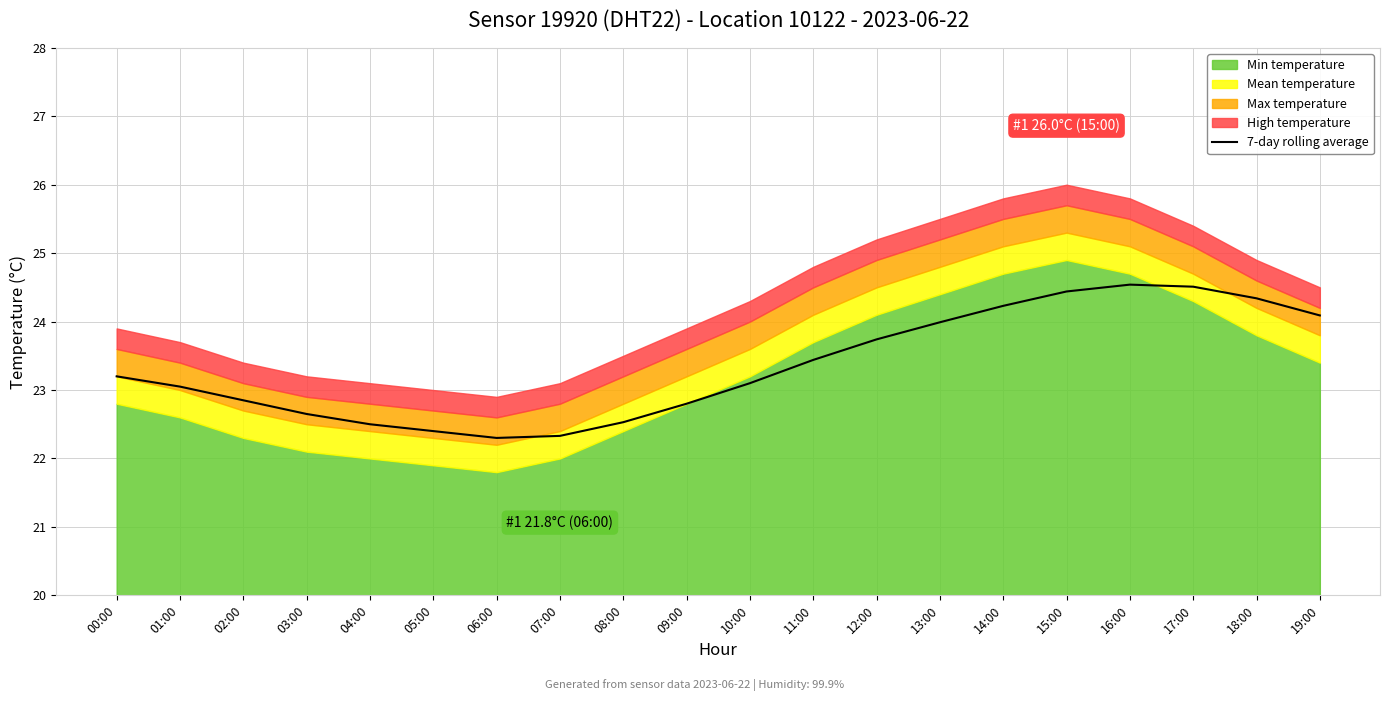

What is the sum of all values?

467.0